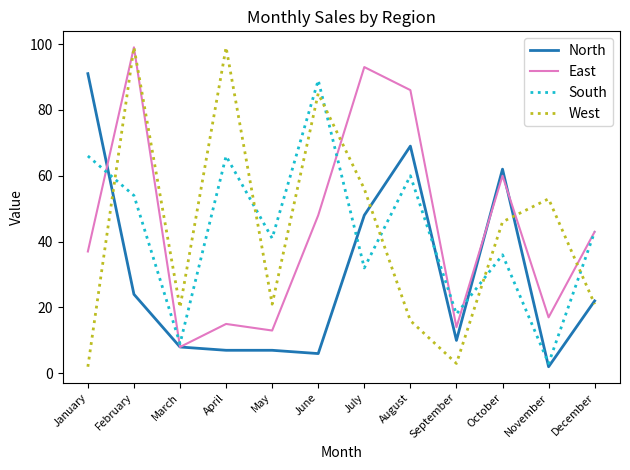

What is the total value across all series at March?

45